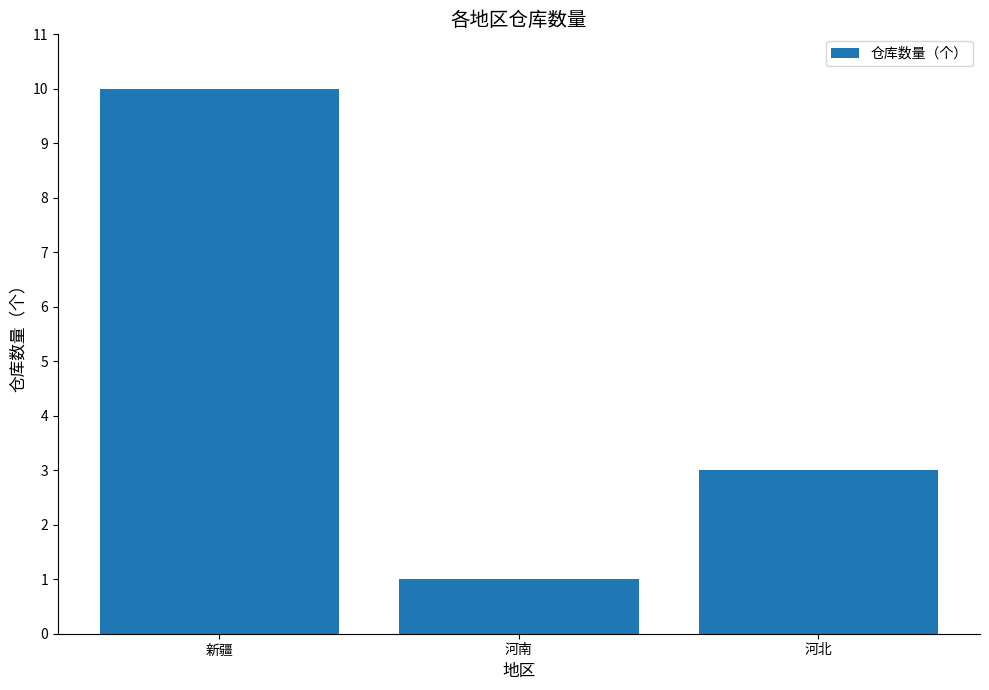

What is the label of the 2nd bar from the left?

河南